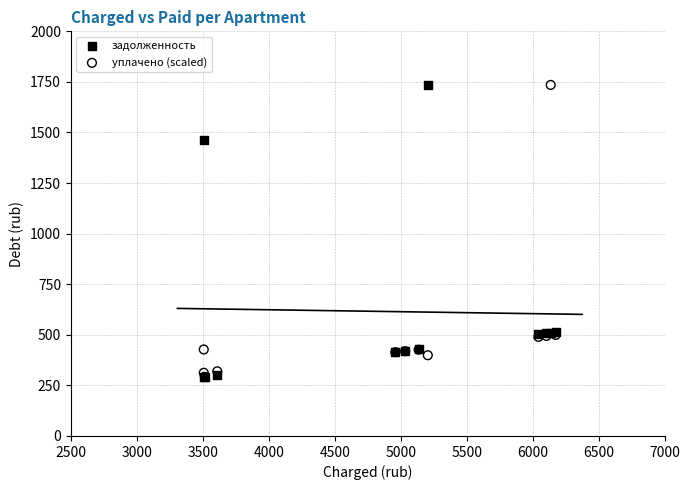

In the уплачено (scaled) series, what Y value is closest to 1013?

499.3